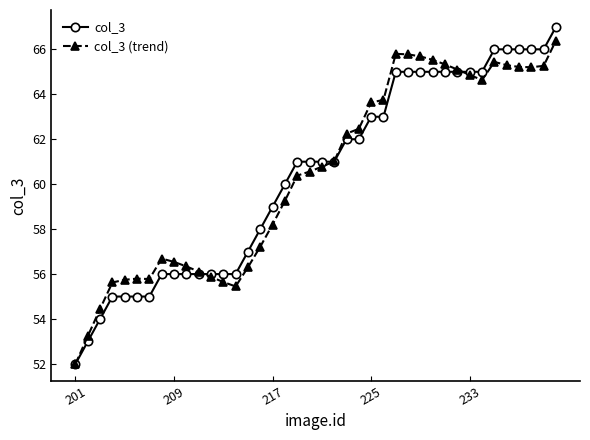

What is the value of the col_3 (trend) point at the 30th from the left?

65.5